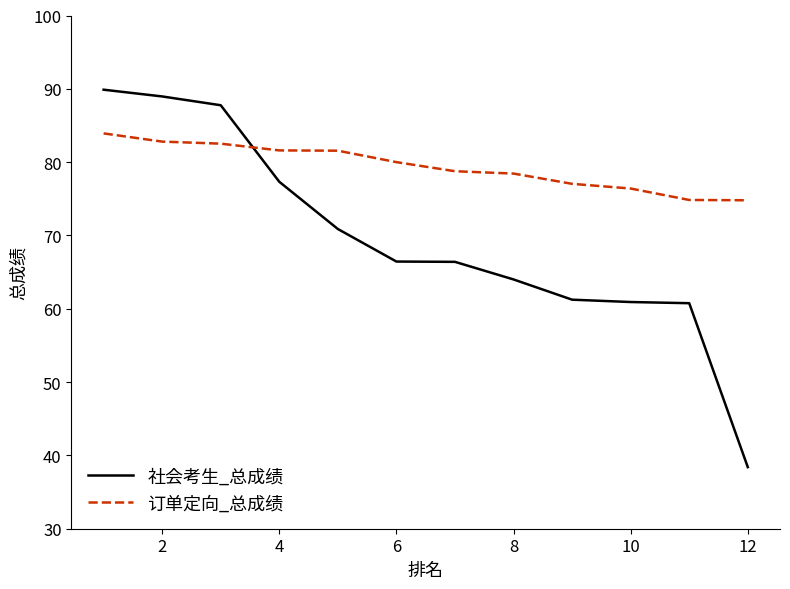

Which series has the largest total across all categories?

订单定向_总成绩